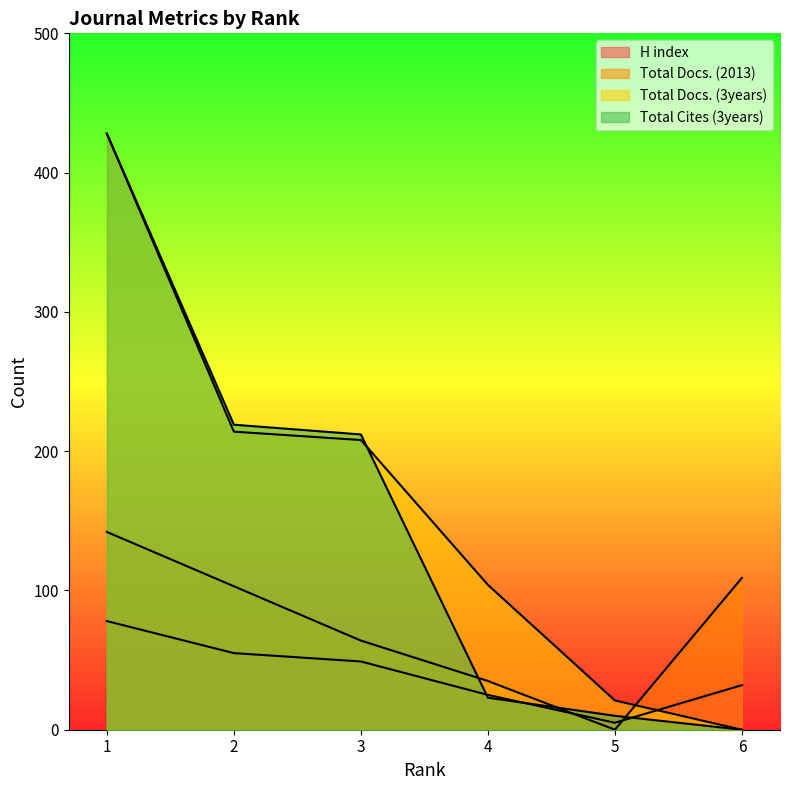

What is the difference between the second highest and second lowest values in the Total Docs. (3years) series?

193